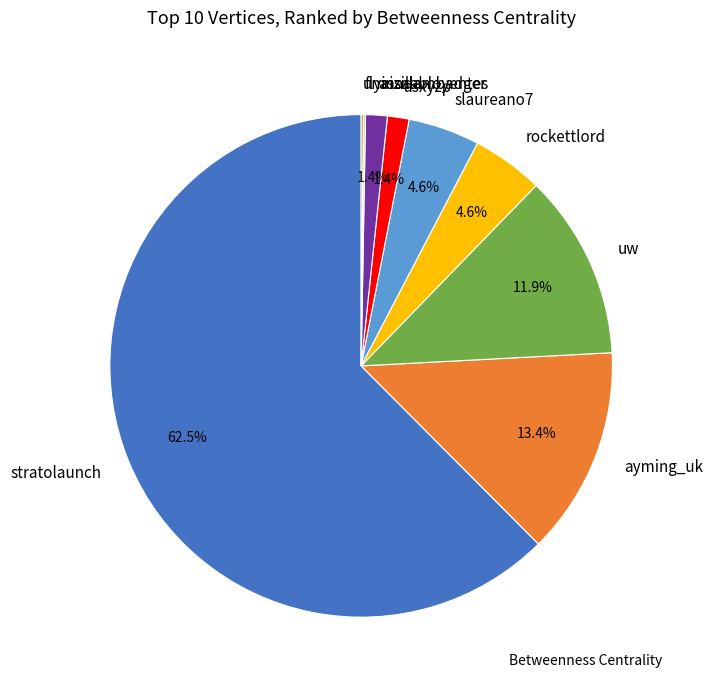

Is there any slice that represents more than half of the pie?

Yes